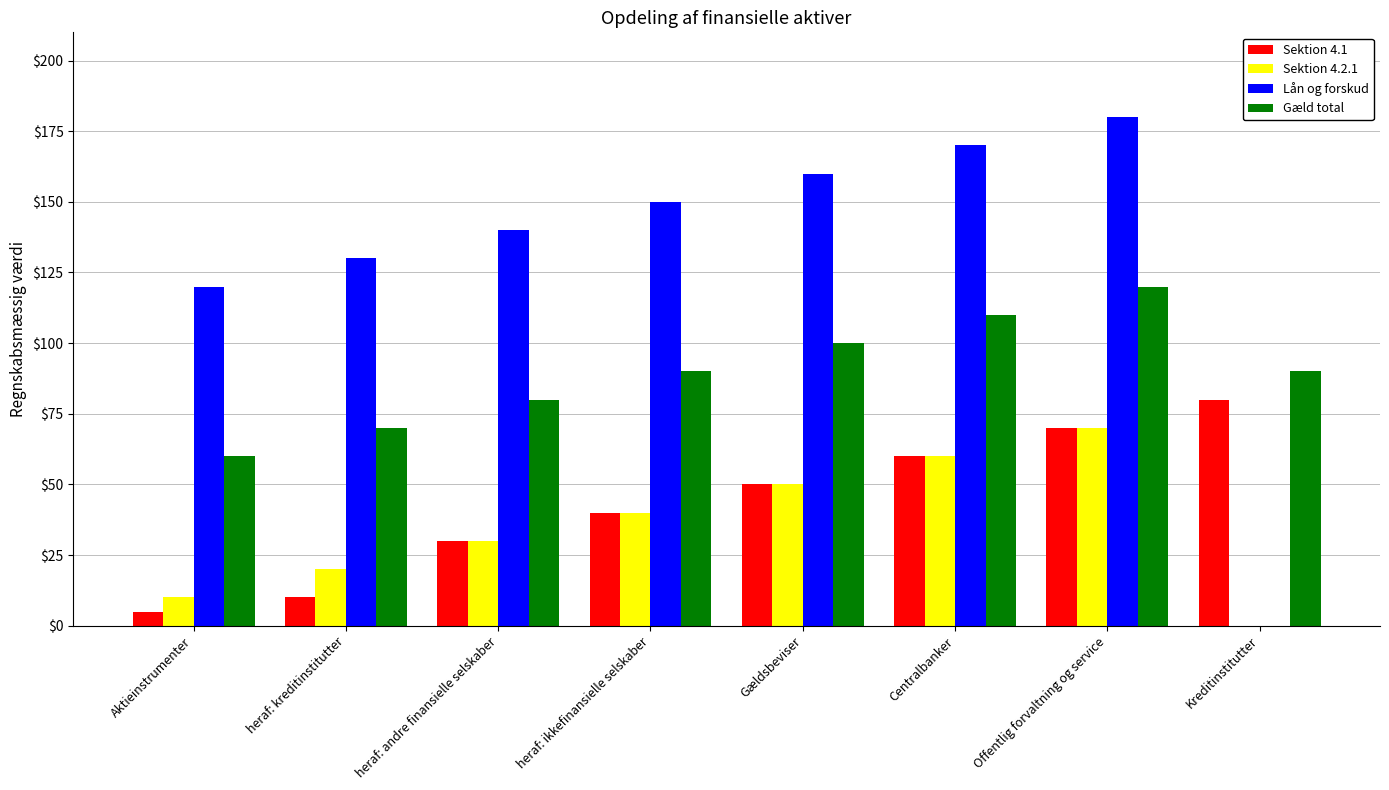

True or false: Gæld total has a value of 90 at heraf: ikkefinansielle selskaber.

True